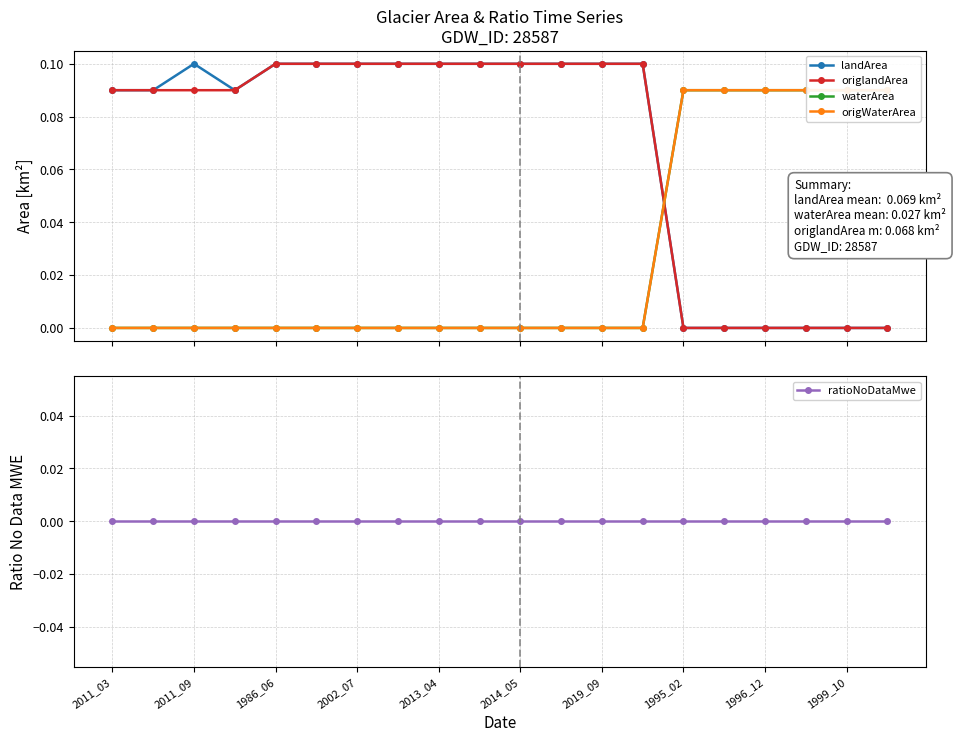

What is the sum of all waterArea values?

0.5